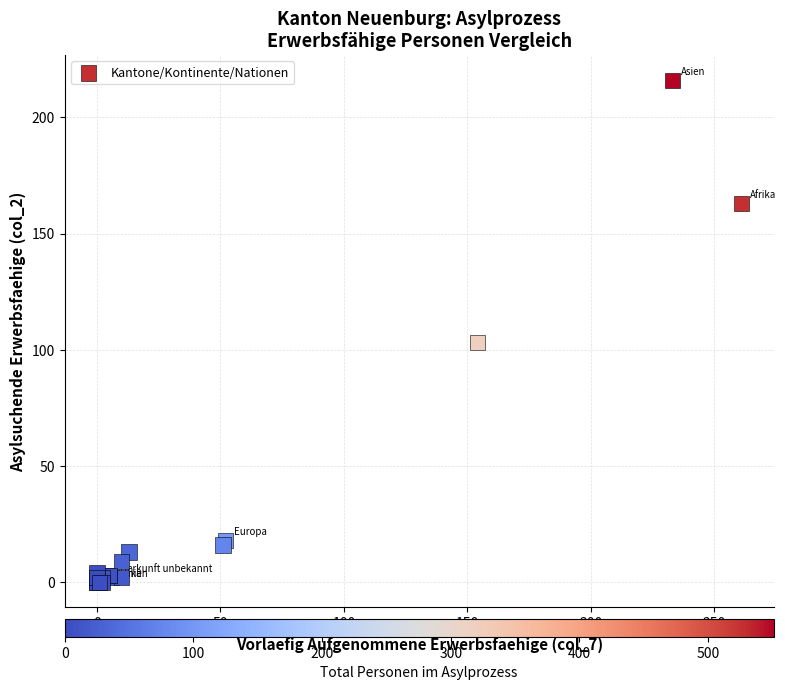

What Y value in the scatter plot is closest to 108?

103